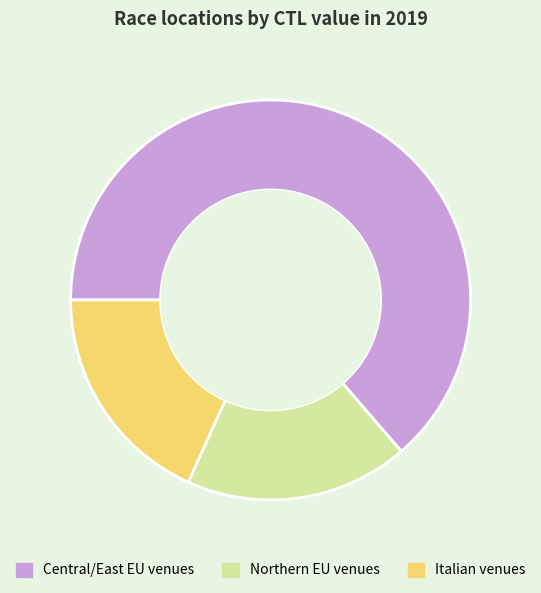

Which slice is the largest?

Central/East EU venues